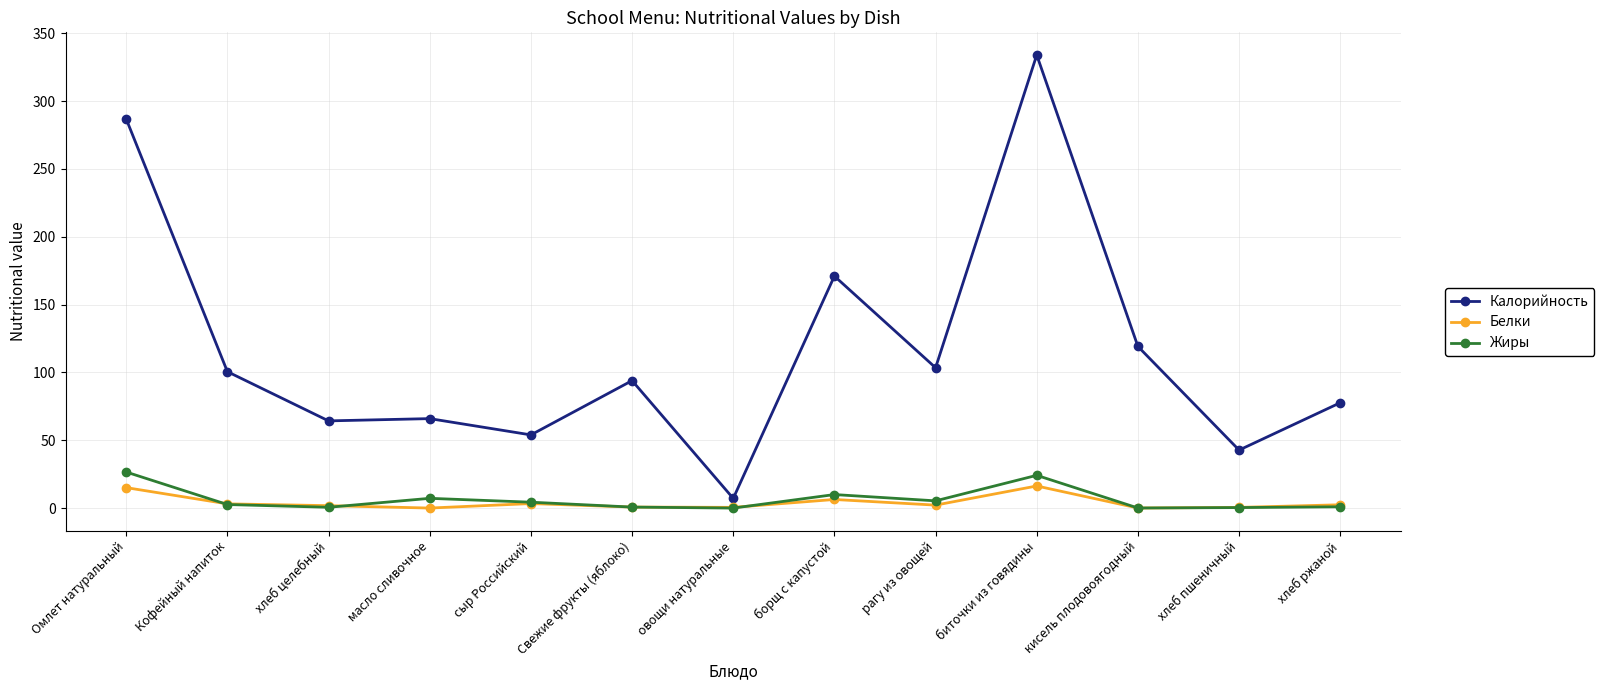

What is the total value across all series at биточки из говядины?

374.6